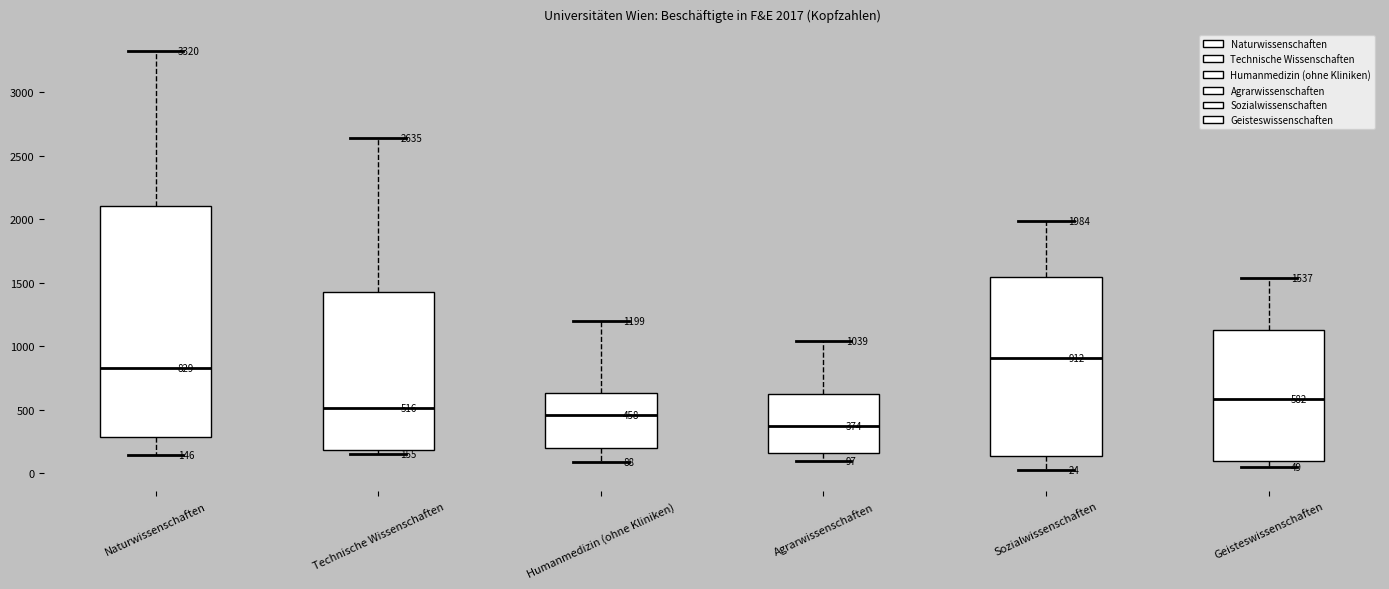

Which box's median line is the highest?

Sozialwissenschaften